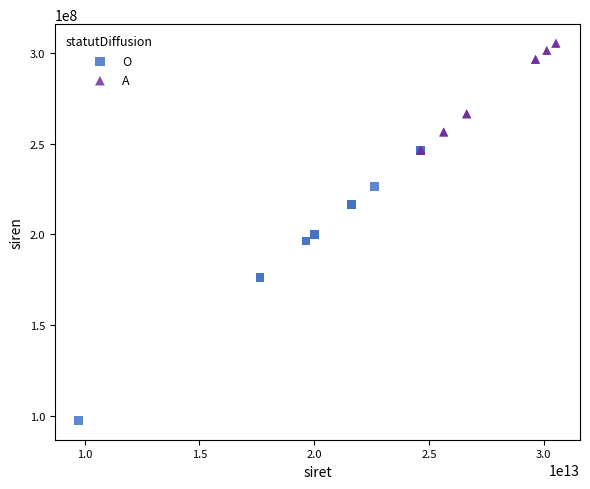

Which series contains the lowest Y value?

O